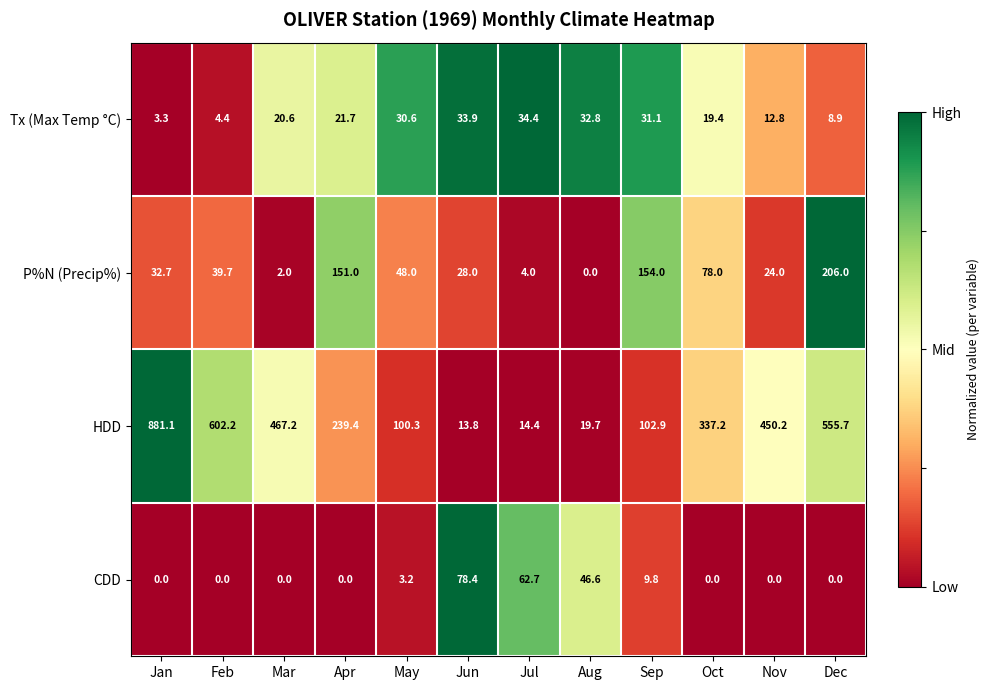

Which series has the widest spread of values?

HDD